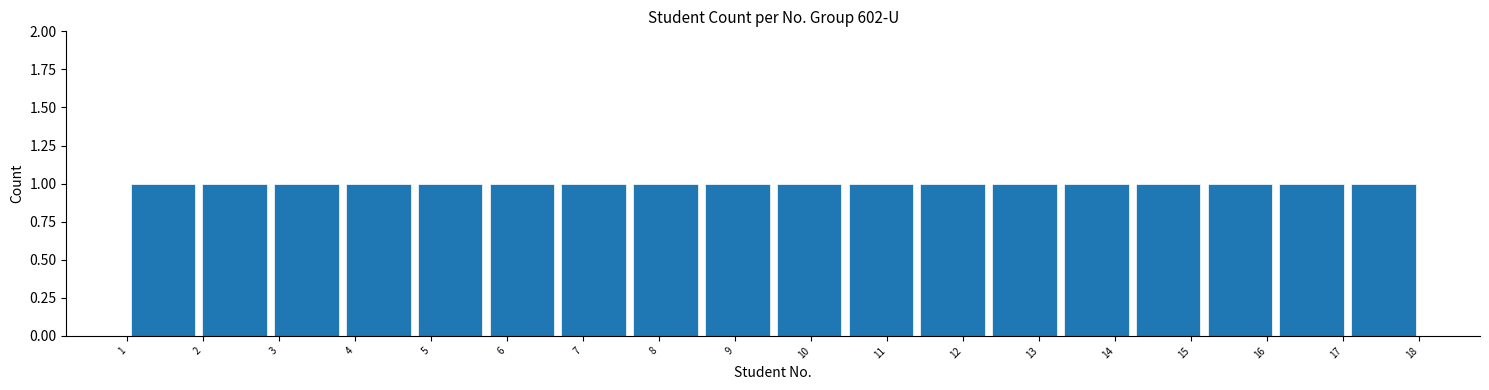

Reading left to right, transcribe this chart: for each bar, give the range it covers on the x-axis and its height. Neither the bar edges nor the heights are printed on the chart, so give them approximately, as read against the axes.

1.0 to 1.9: 1
1.9 to 2.9: 1
2.9 to 3.8: 1
3.8 to 4.8: 1
4.8 to 5.7: 1
5.7 to 6.7: 1
6.7 to 7.6: 1
7.6 to 8.6: 1
8.6 to 9.5: 1
9.5 to 10.4: 1
10.4 to 11.4: 1
11.4 to 12.3: 1
12.3 to 13.3: 1
13.3 to 14.2: 1
14.2 to 15.2: 1
15.2 to 16.1: 1
16.1 to 17.1: 1
17.1 to 18.0: 1